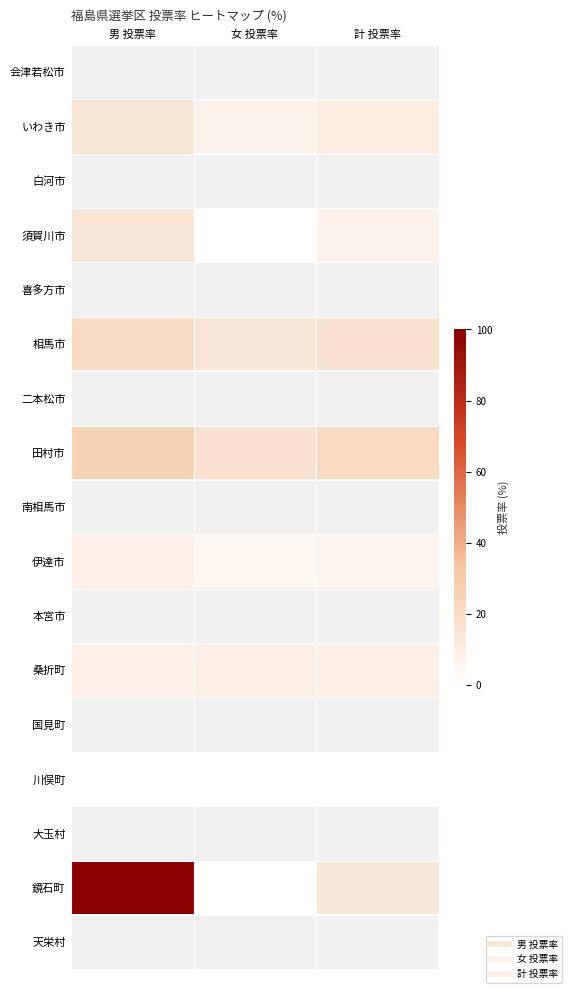

Reading left to right, extract all data points from this chart.

会津若松市: 男 投票率=12.0	女 投票率=15.8	計 投票率=14.3
いわき市: 男 投票率=14.8	女 投票率=8.0	計 投票率=11.0
白河市: 男 投票率=22.7	女 投票率=0.0	計 投票率=11.1
須賀川市: 男 投票率=14.3	女 投票率=0.0	計 投票率=7.4
喜多方市: 男 投票率=13.3	女 投票率=15.8	計 投票率=14.7
相馬市: 男 投票率=20.0	女 投票率=14.3	計 投票率=16.7
二本松市: 男 投票率=6.2	女 投票率=4.9	計 投票率=5.5
田村市: 男 投票率=26.7	女 投票率=16.7	計 投票率=21.2
南相馬市: 男 投票率=0.0	女 投票率=5.1	計 投票率=3.1
伊達市: 男 投票率=8.3	女 投票率=4.9	計 投票率=6.5
本宮市: 男 投票率=9.1	女 投票率=15.4	計 投票率=12.5
桑折町: 男 投票率=8.3	女 投票率=9.1	計 投票率=8.7
国見町: 男 投票率=0.0	女 投票率=20.0	計 投票率=10.0
川俣町: 男 投票率=0.0	女 投票率=0.0	計 投票率=0.0
大玉村: 男 投票率=14.3	女 投票率=0.0	計 投票率=7.1
鏡石町: 男 投票率=100.0	女 投票率=0.0	計 投票率=14.3
天栄村: 男 投票率=0.0	女 投票率=0.0	計 投票率=0.0